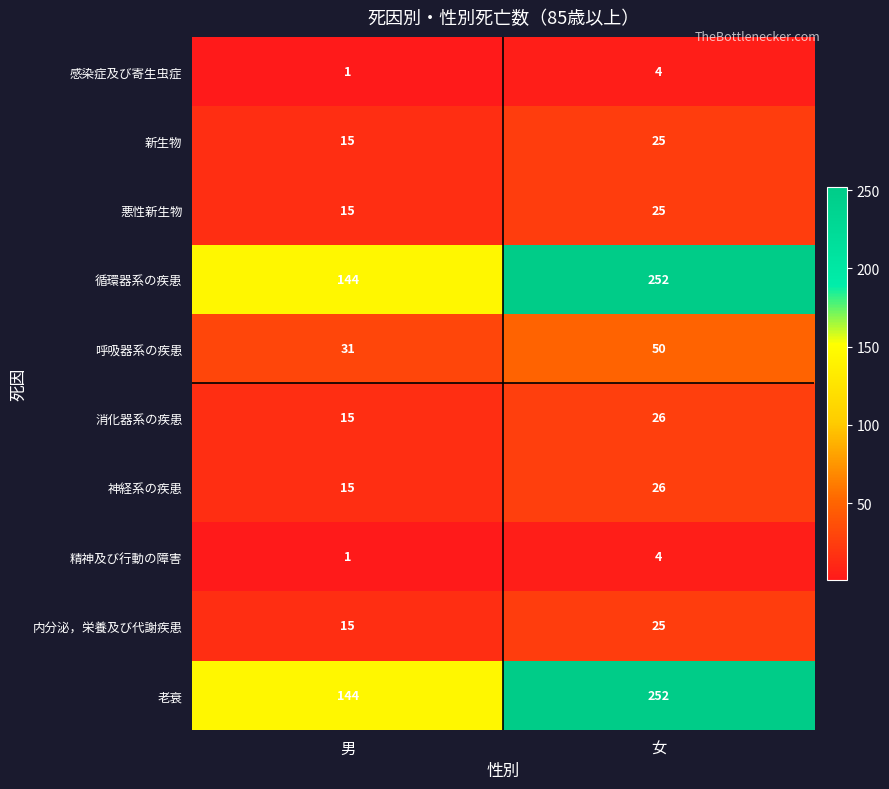

List the labels in order of 内分泌，栄養及び代謝疾患 value, largest first.

女, 男